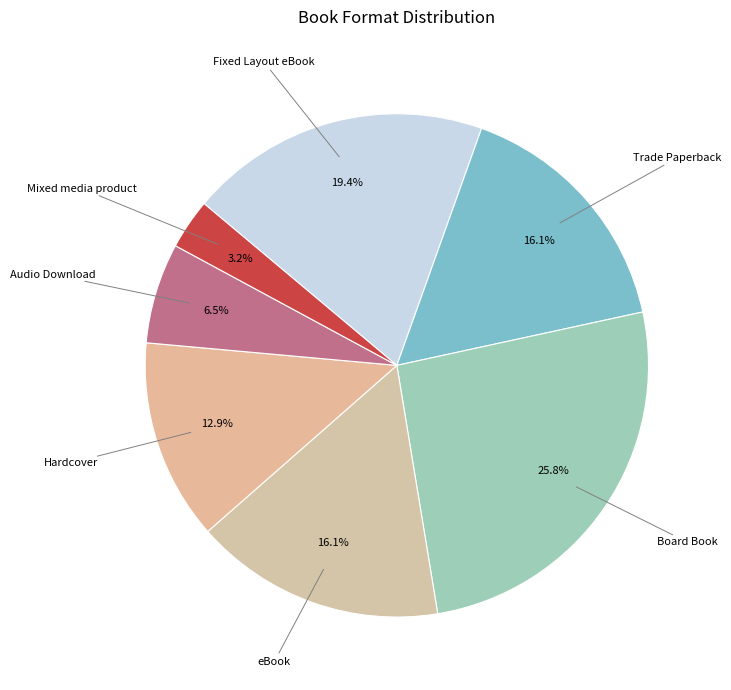

What percentage is the eBook slice, to the nearest percent?

16%